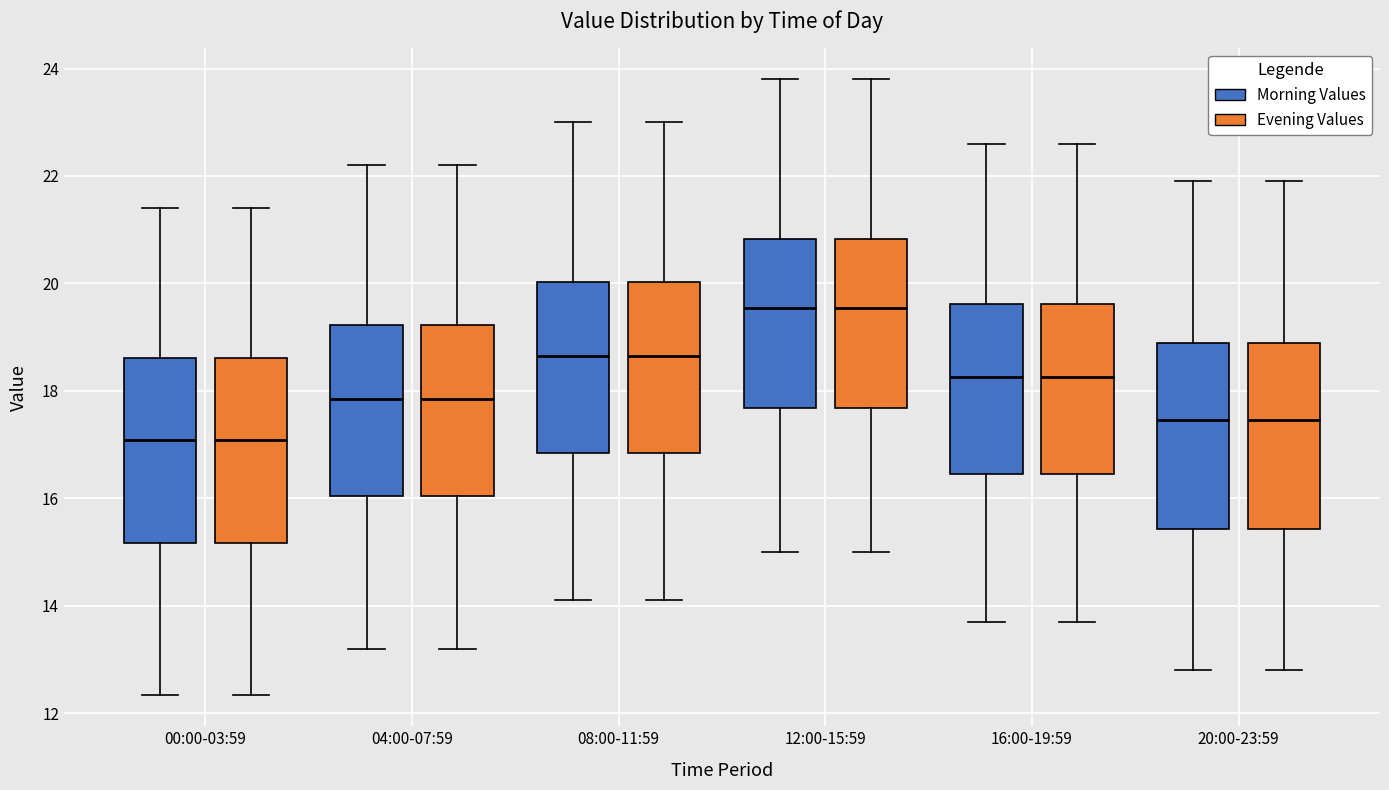

Reading left to right, read every box against the y-axis: the position of its median line, the range the box covers, and the ends of its whiskers. The values are not printed on the chart, so give them approximately, as read against the axis.

00:00-03:59 (Morning Values): median 17.0, box 15.2 to 18.6, whiskers 12.4 to 21.4
00:00-03:59 (Evening Values): median 17.0, box 15.2 to 18.6, whiskers 12.4 to 21.4
04:00-07:59 (Morning Values): median 17.8, box 16.0 to 19.2, whiskers 13.2 to 22.2
04:00-07:59 (Evening Values): median 17.8, box 16.0 to 19.2, whiskers 13.2 to 22.2
08:00-11:59 (Morning Values): median 18.6, box 16.8 to 20.0, whiskers 14.2 to 23.0
08:00-11:59 (Evening Values): median 18.6, box 16.8 to 20.0, whiskers 14.2 to 23.0
12:00-15:59 (Morning Values): median 19.6, box 17.6 to 20.8, whiskers 15.0 to 23.8
12:00-15:59 (Evening Values): median 19.6, box 17.6 to 20.8, whiskers 15.0 to 23.8
16:00-19:59 (Morning Values): median 18.2, box 16.4 to 19.6, whiskers 13.8 to 22.6
16:00-19:59 (Evening Values): median 18.2, box 16.4 to 19.6, whiskers 13.8 to 22.6
20:00-23:59 (Morning Values): median 17.4, box 15.4 to 19.0, whiskers 12.8 to 22.0
20:00-23:59 (Evening Values): median 17.4, box 15.4 to 19.0, whiskers 12.8 to 22.0